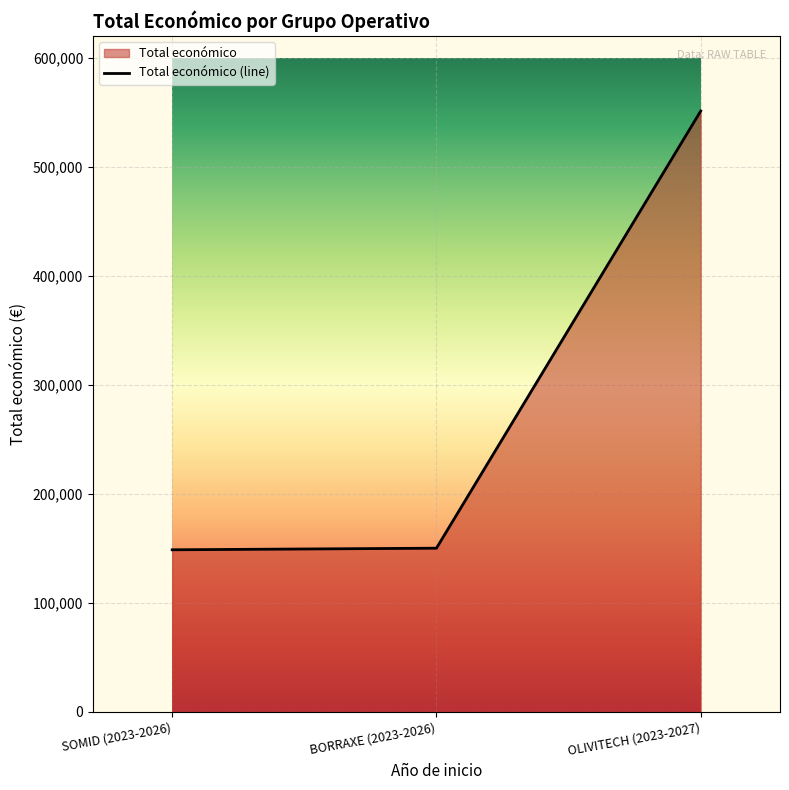

What is the change in value from SOMID (2023-2026) to OLIVITECH (2023-2027)?

+402662